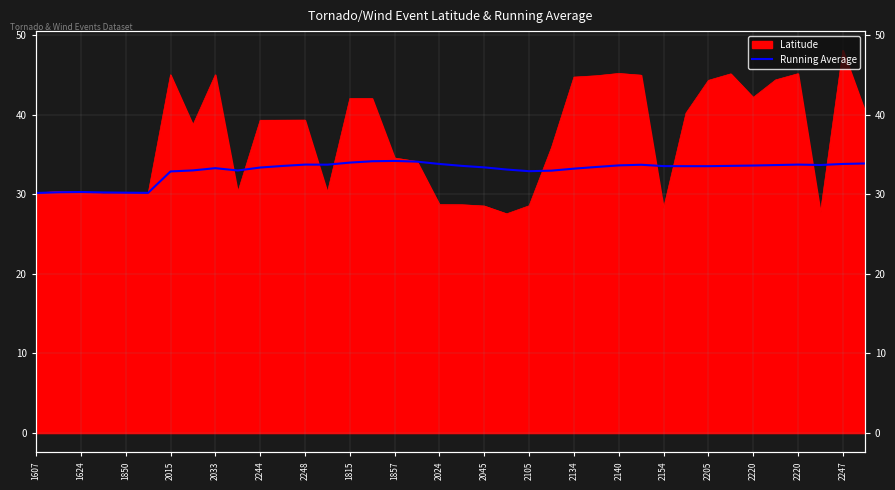

Is it true that the value at 37 is 19.5?

False